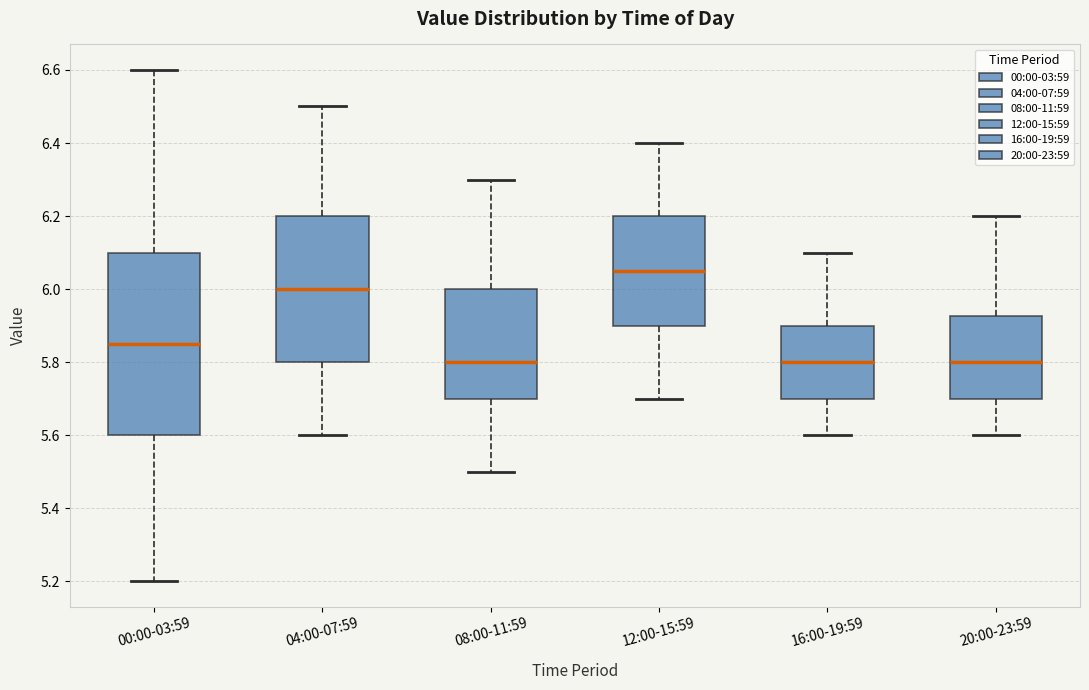

Where does the lower whisker of the box for 00:00-03:59 end on the y-axis? The values are not printed on the chart, so give them approximately, as read against the axis.

5.20